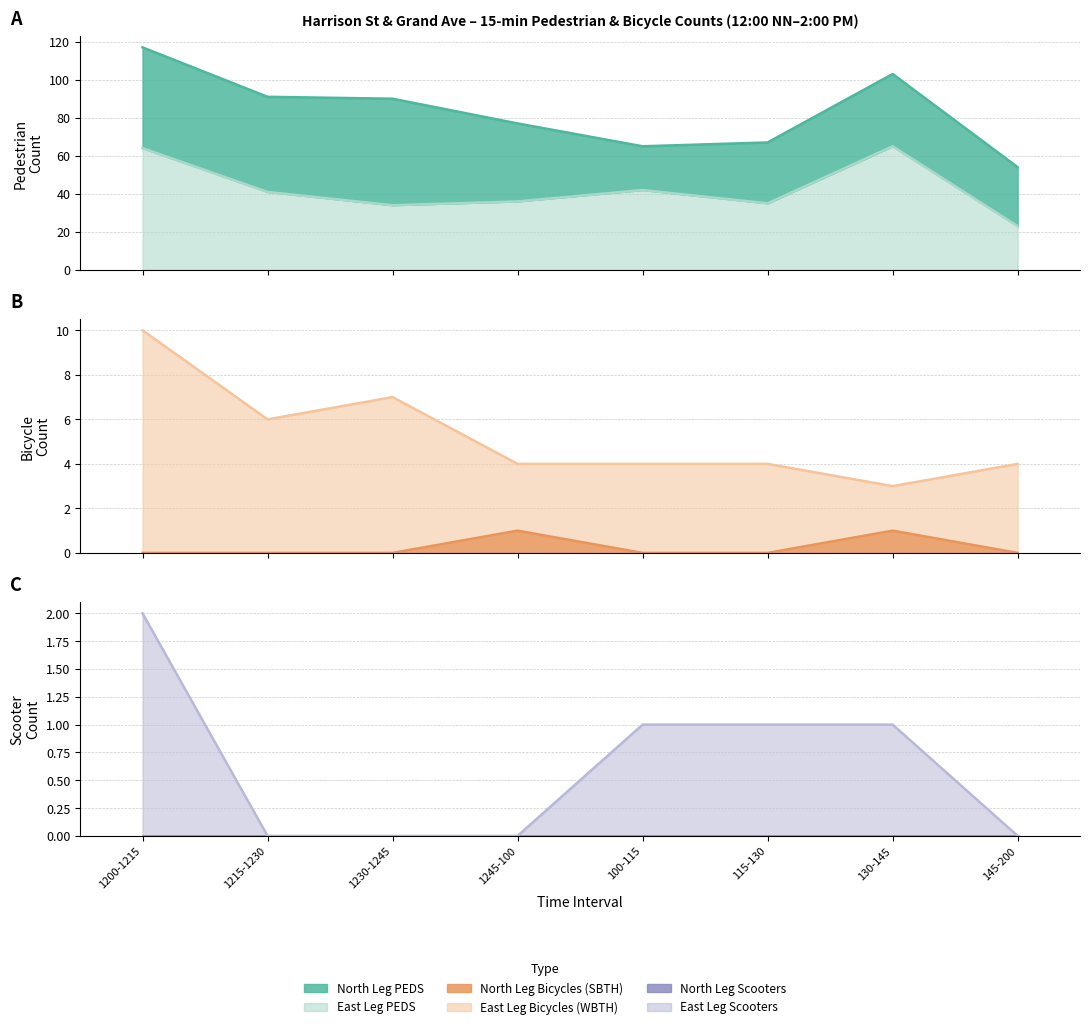

What is the spread (max minus min) of values at 115-130?

35